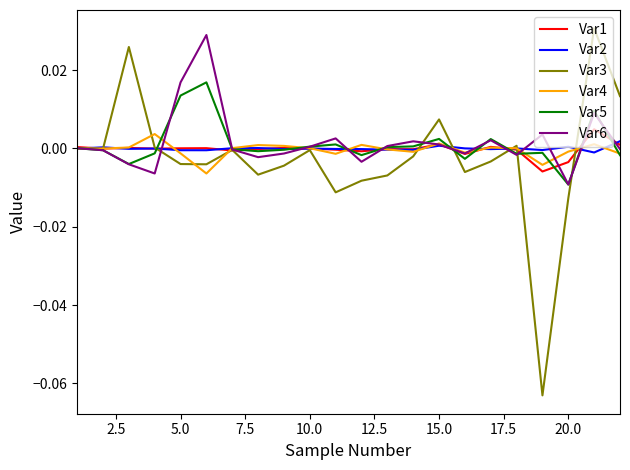

Which series ends up on top after the final intersection of Var2 and Var4?

Var2